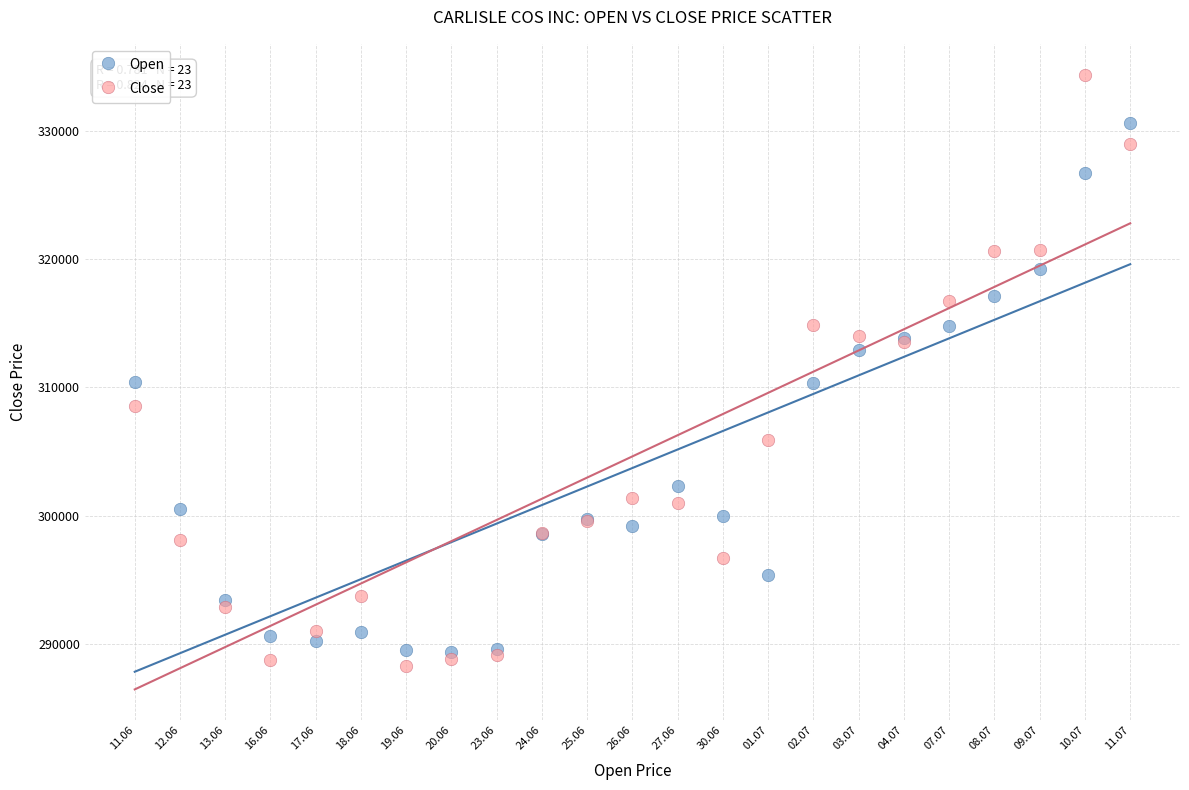

Which series reaches the maximum Y coordinate?

Close